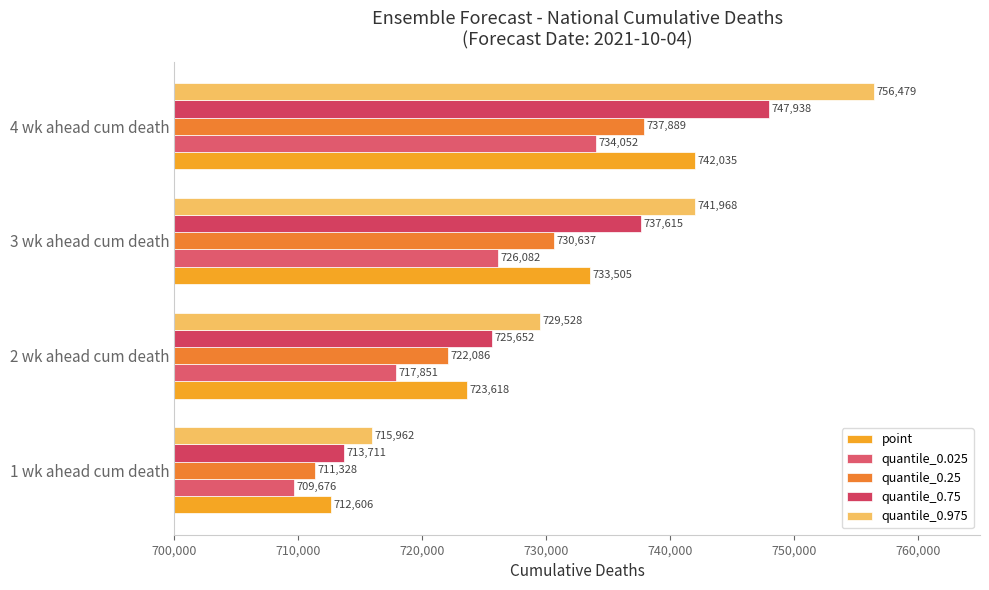

What is the smallest value displayed?

709676